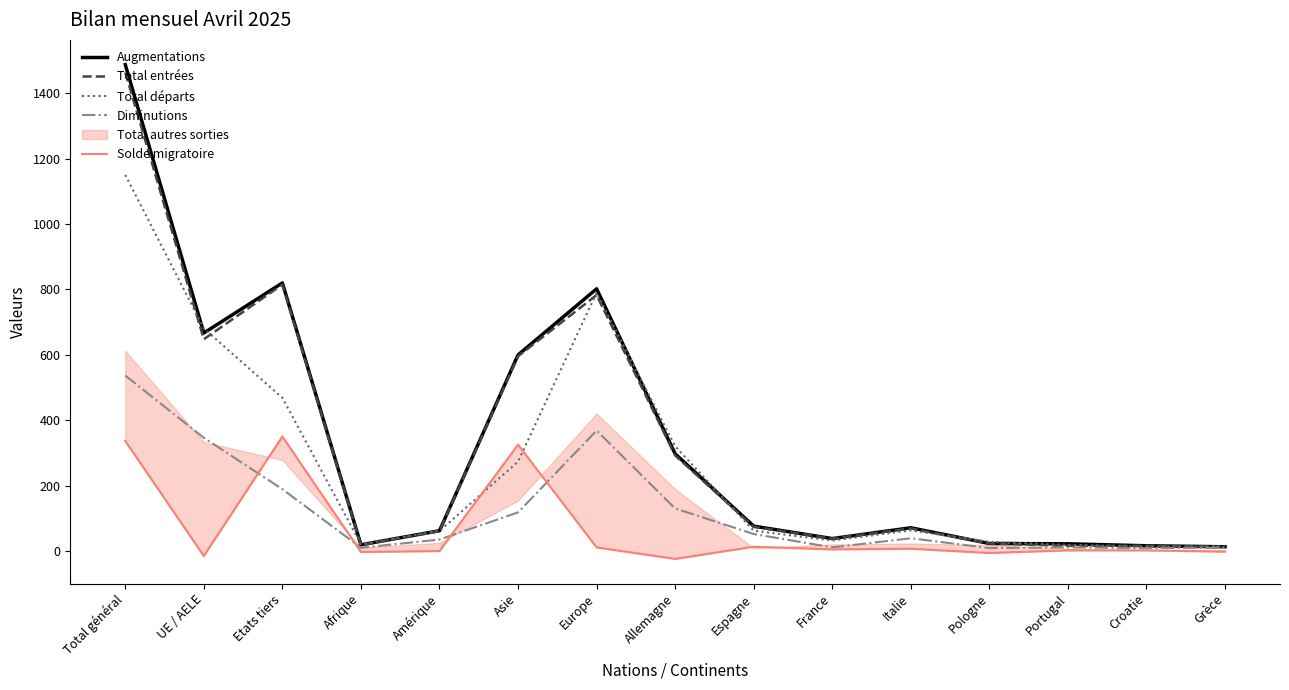

True or false: Solde migratoire and Augmentations intersect in this chart.

False